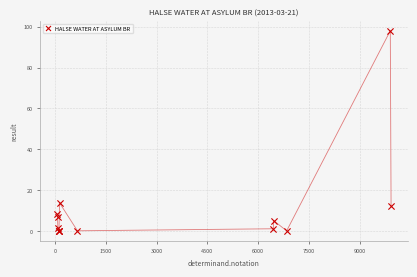

What Y value in the scatter plot is closest to 49?

13.7